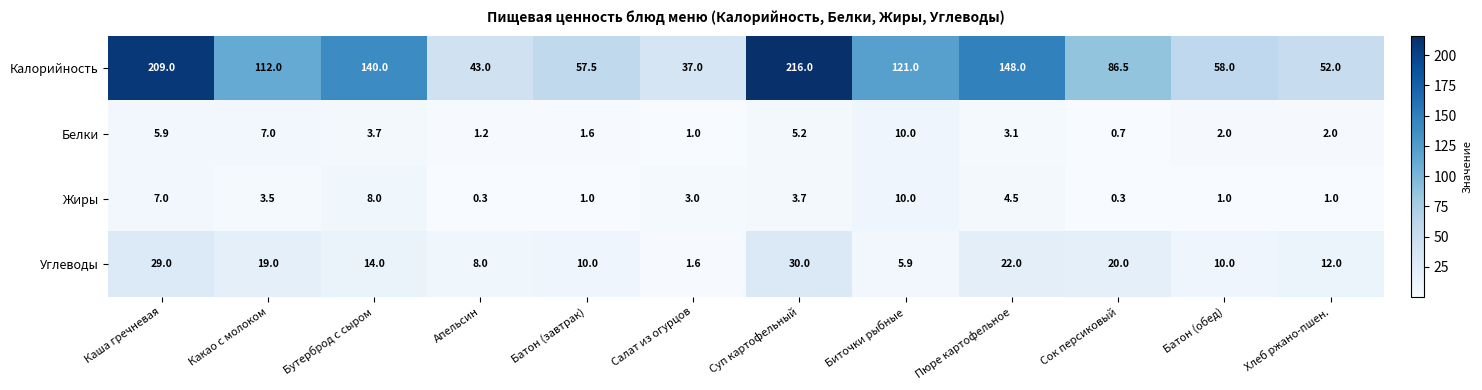

True or false: Жиры has a value of 10.1 at Каша гречневая.

False